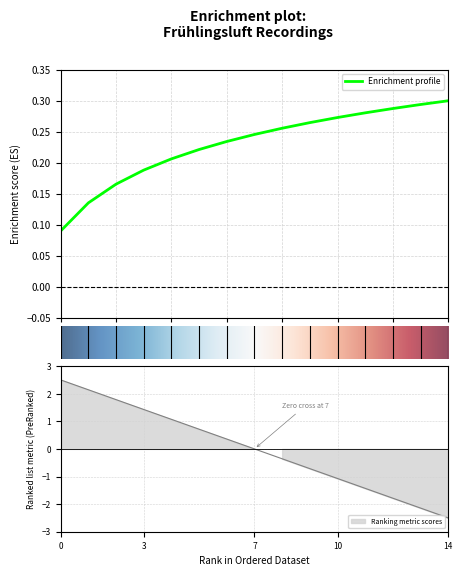

What is the smallest value displayed?

-2.5